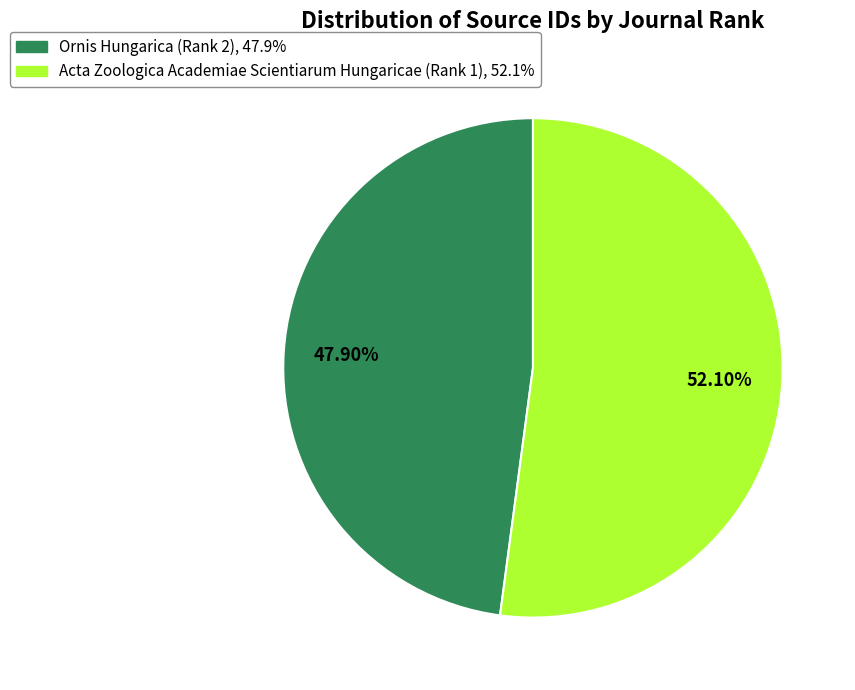

Which slice represents more than half of the pie?

Acta Zoologica Academiae Scientiarum Hungaricae (Rank 1)